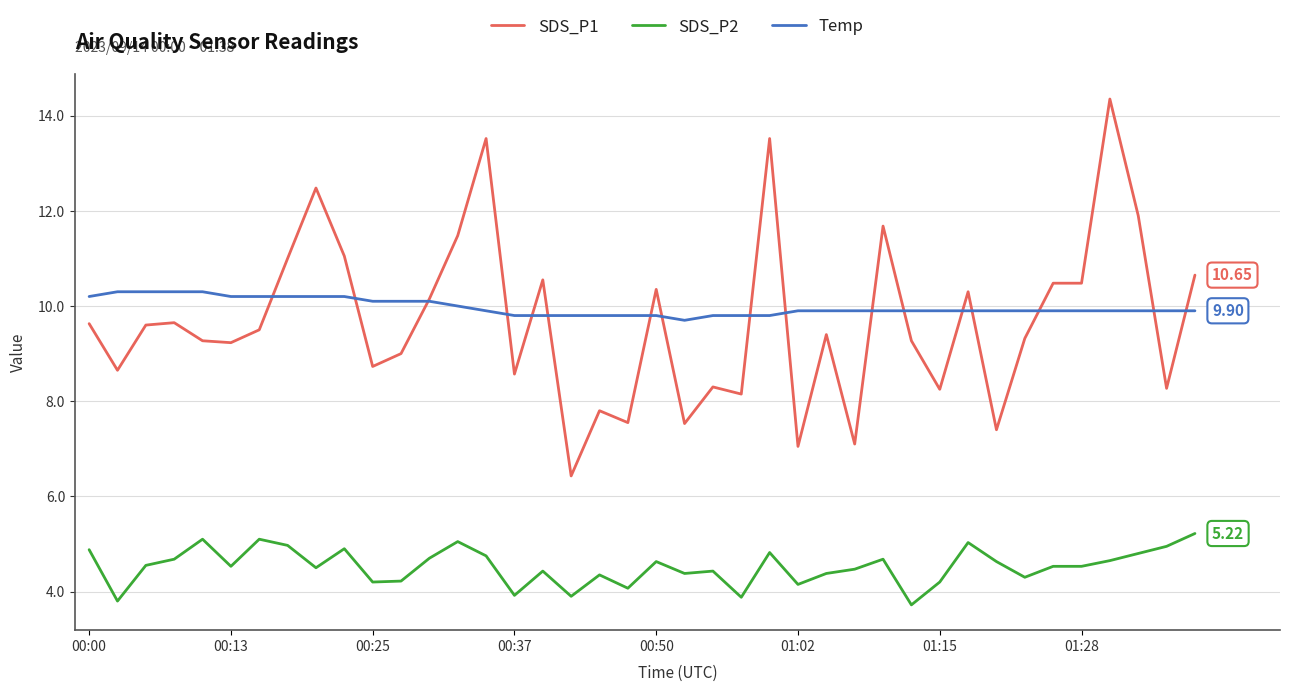

True or false: SDS_P2 and SDS_P1 intersect in this chart.

False